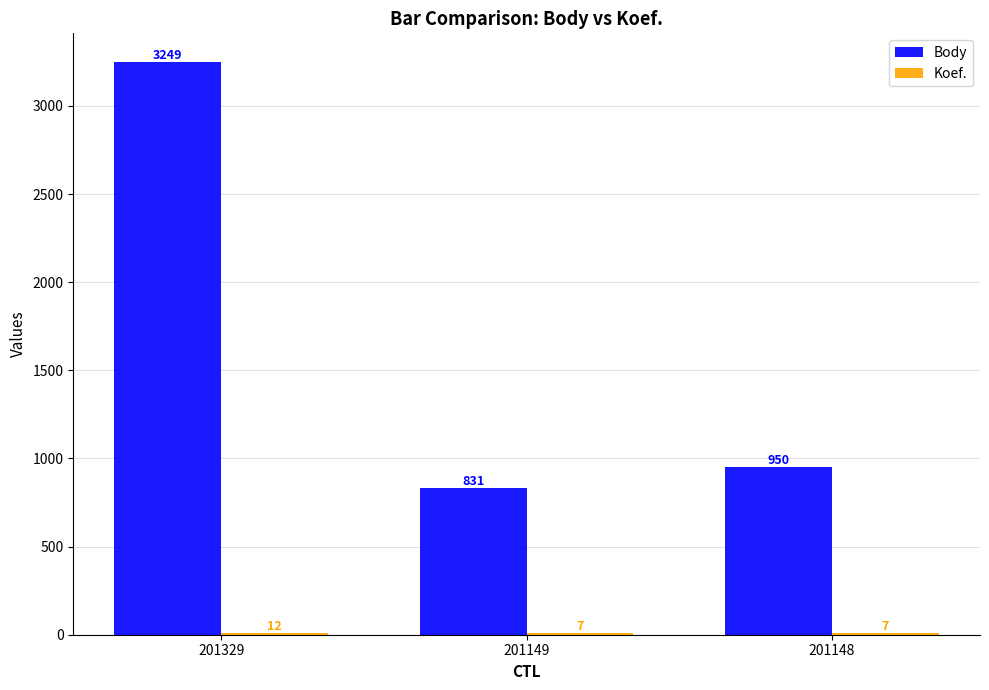

What is the sum of the Body values at 201329 and 201148?

4199